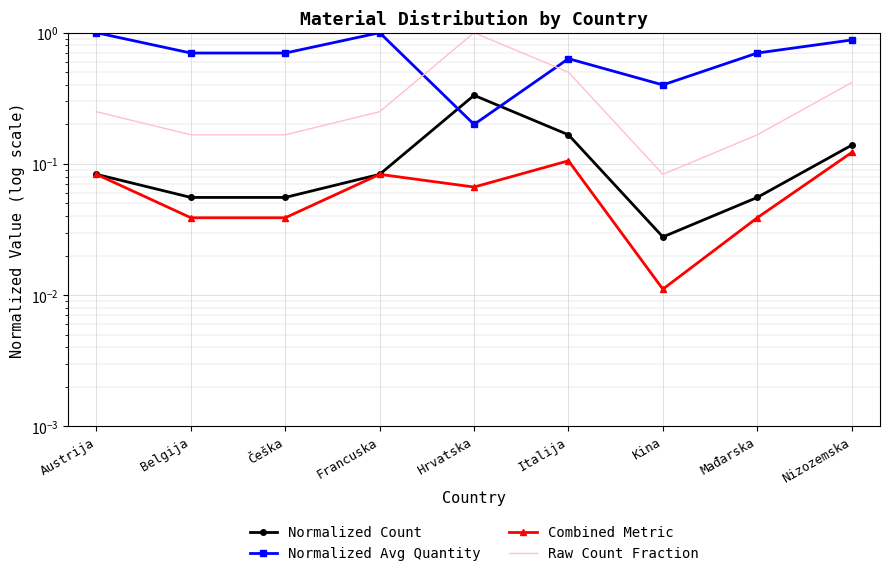

What is the value of the Normalized Avg Quantity point at the 9th from the left?

0.9